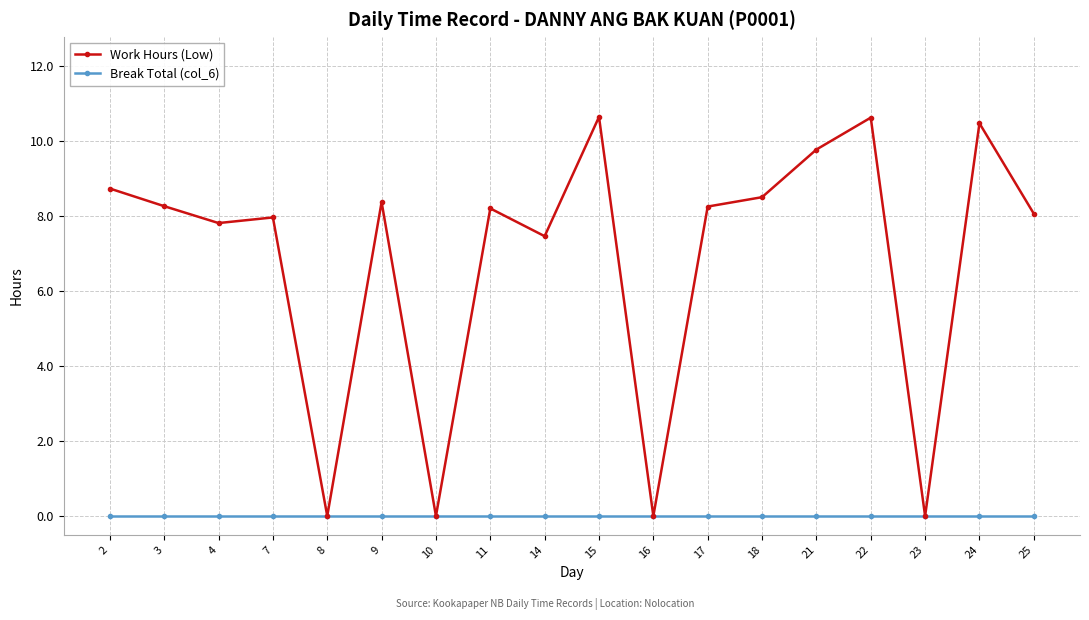

What is the difference between the highest and lowest values at 22?

10.6